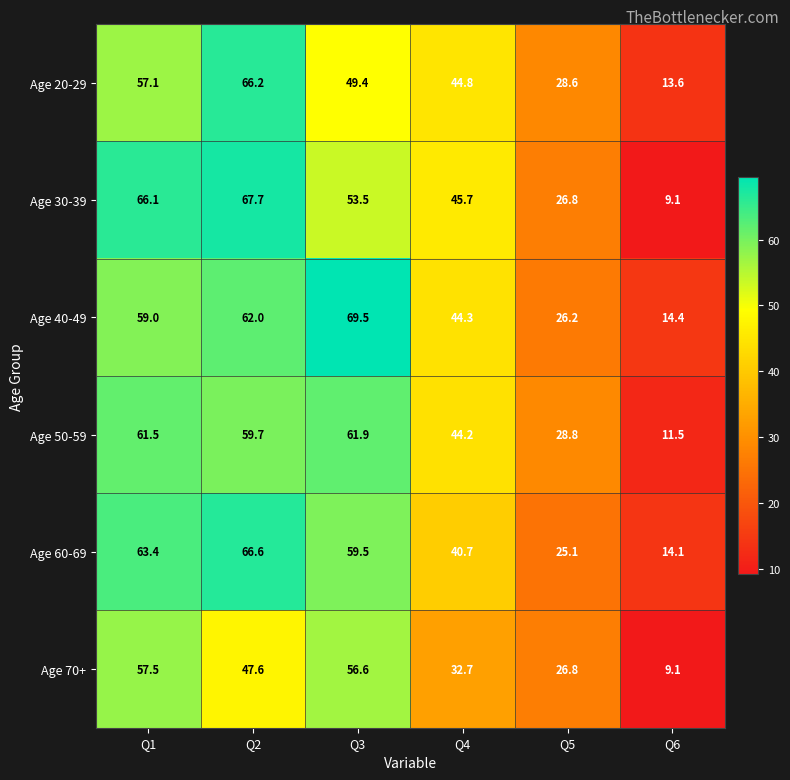

What is the difference between the maximum and second lowest values in the Age 50-59 series?

33.1